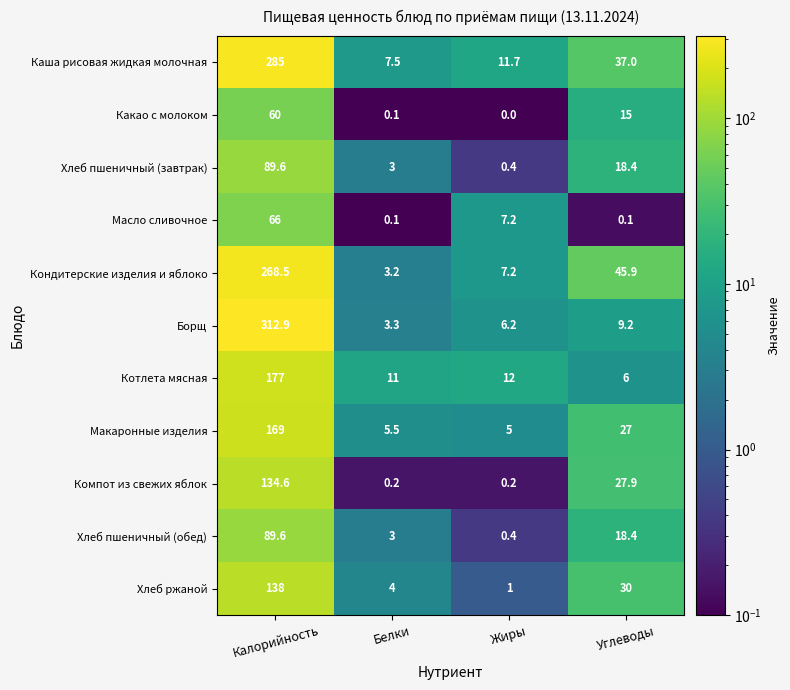

How many series are shown in this chart?

11